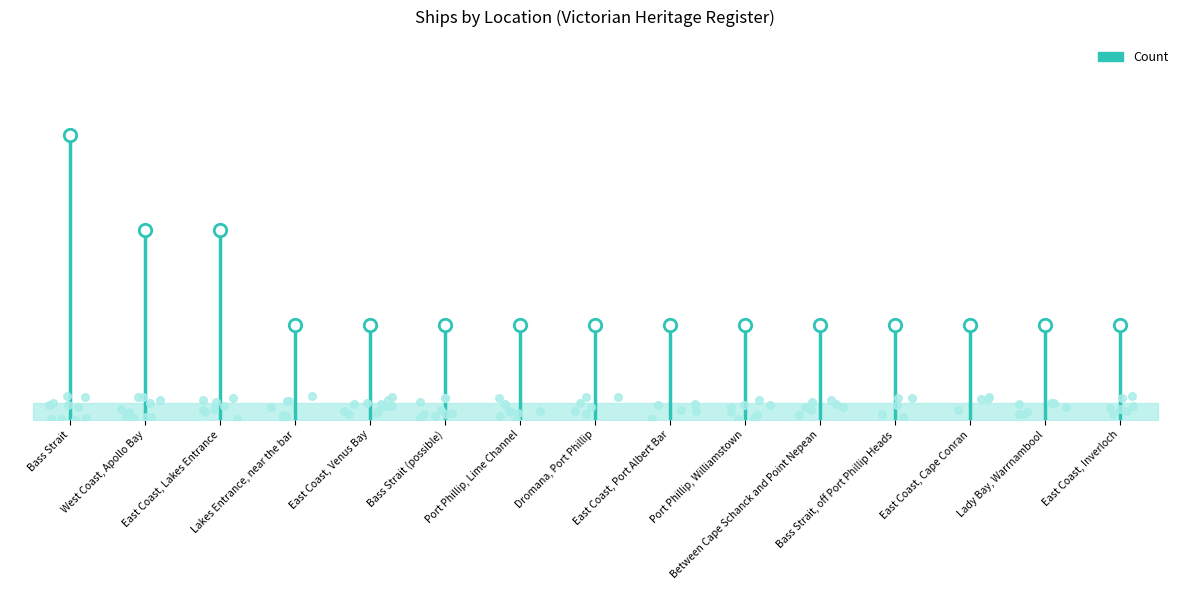

What is the ratio of the value at East Coast, Inverloch to the value at East Coast, Venus Bay?

1.0